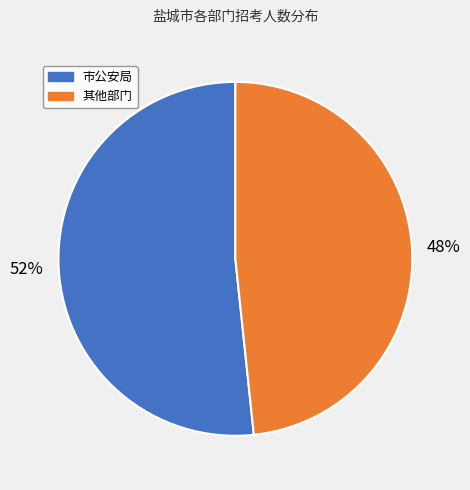

Does any single category account for the majority?

Yes